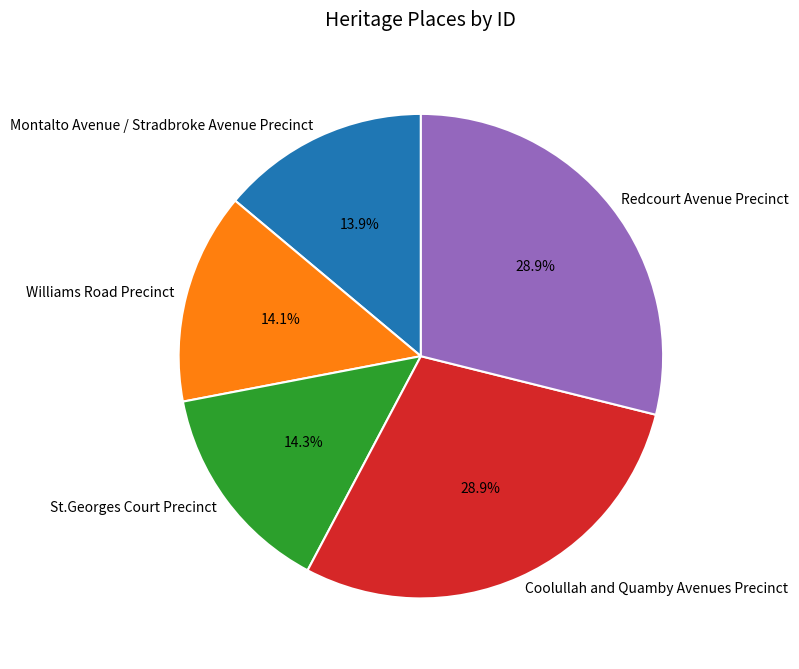

Approximately how many times larger is the value at Montalto Avenue / Stradbroke Avenue Precinct compared to St.Georges Court Precinct?

1.0